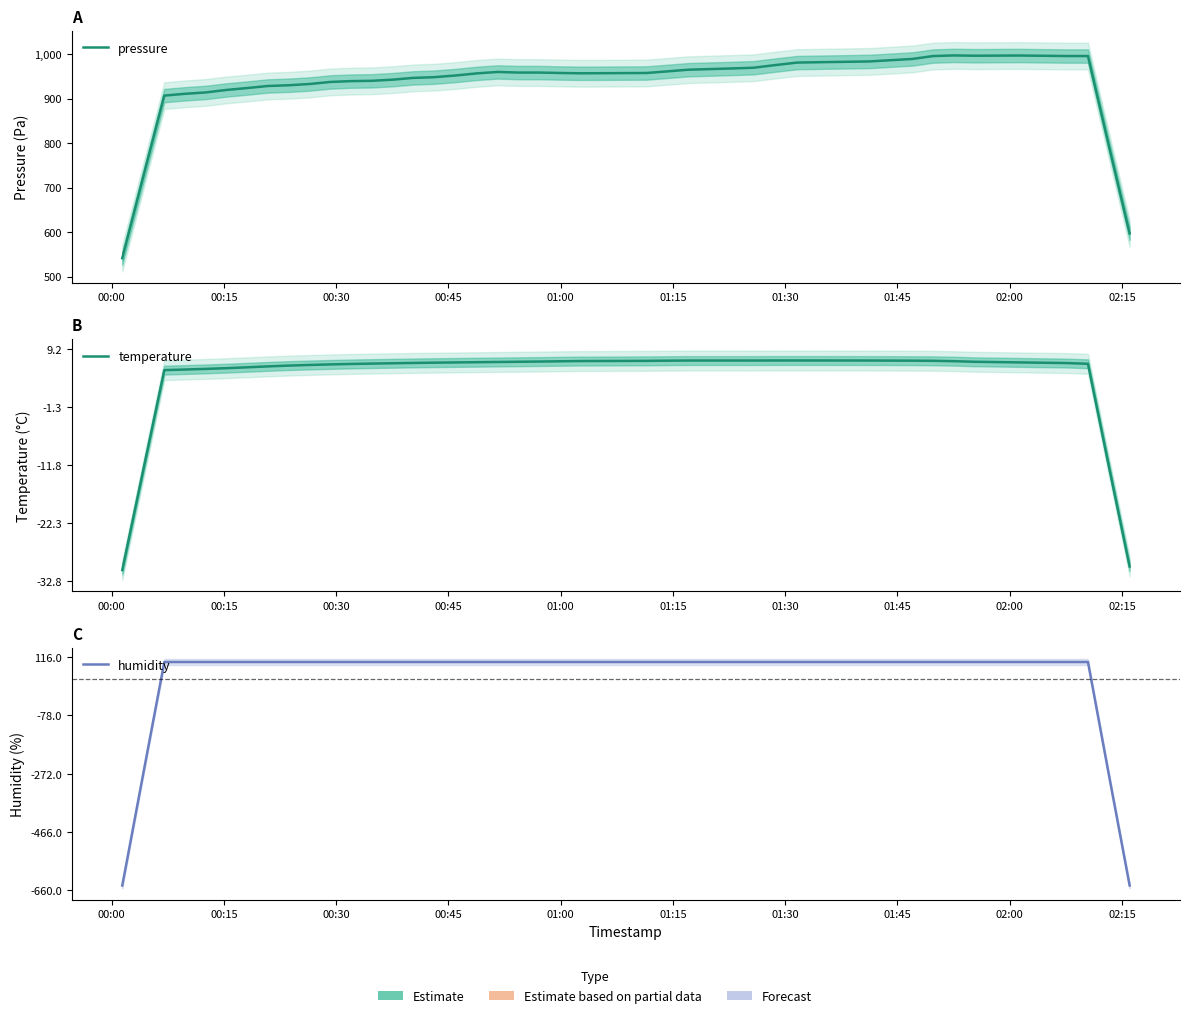

How many data points does each series have?

40